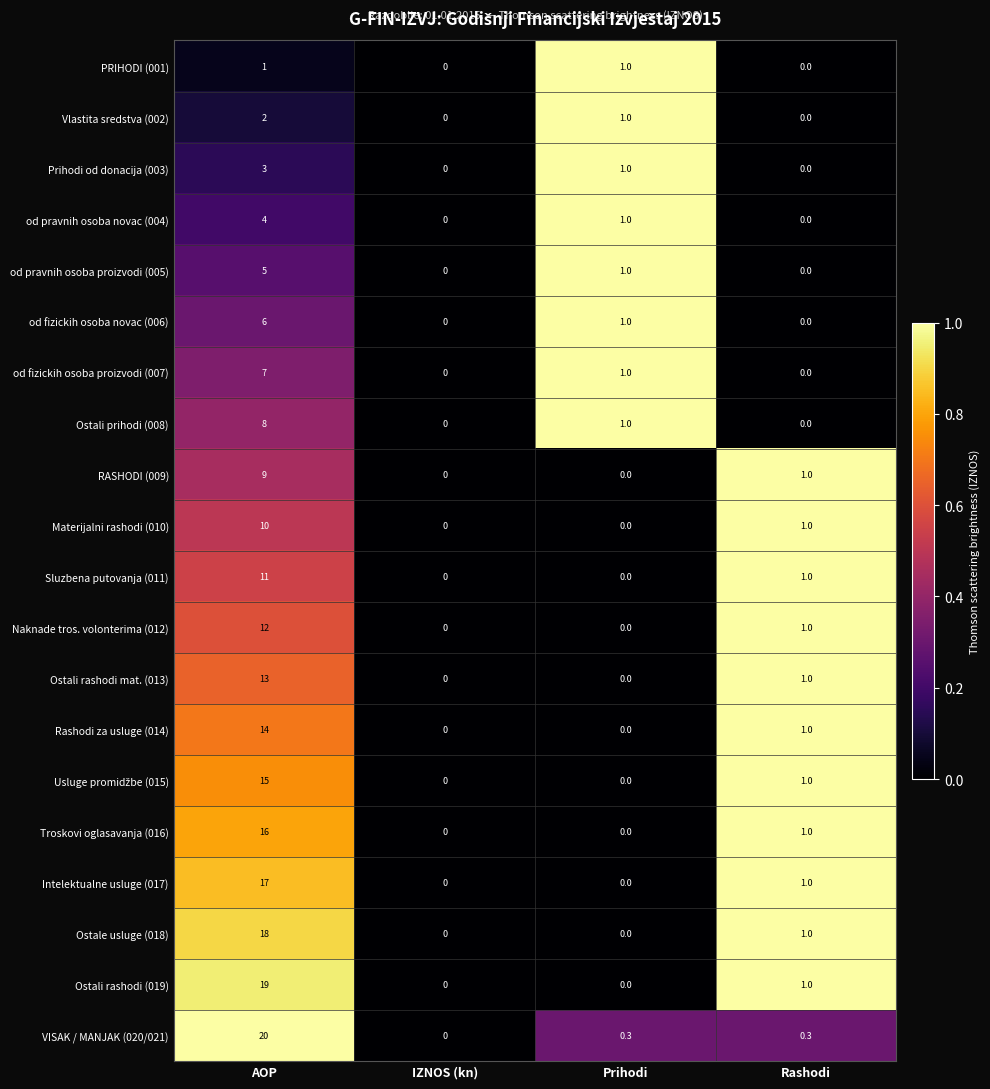

What is the total value across all series at Prihodi?

8.3